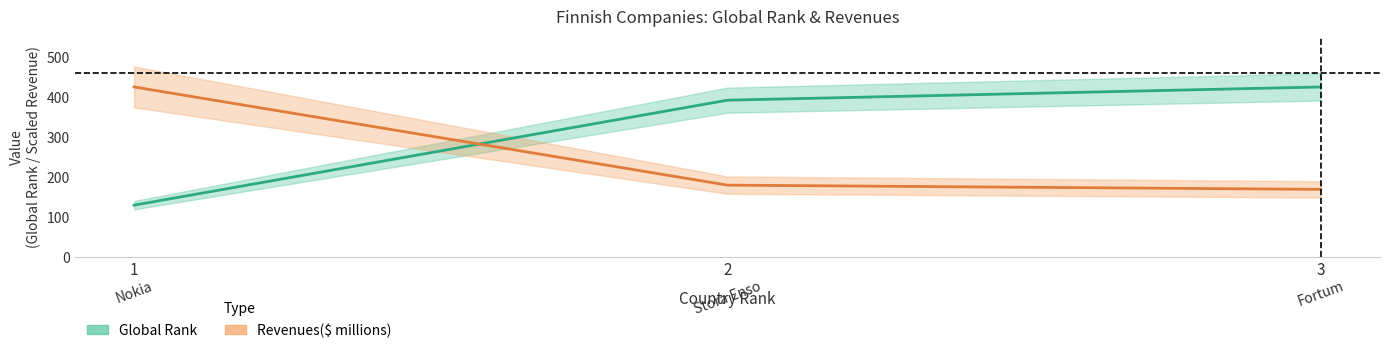

What is the difference between the maximum and minimum values in the Global Rank series?

295.0